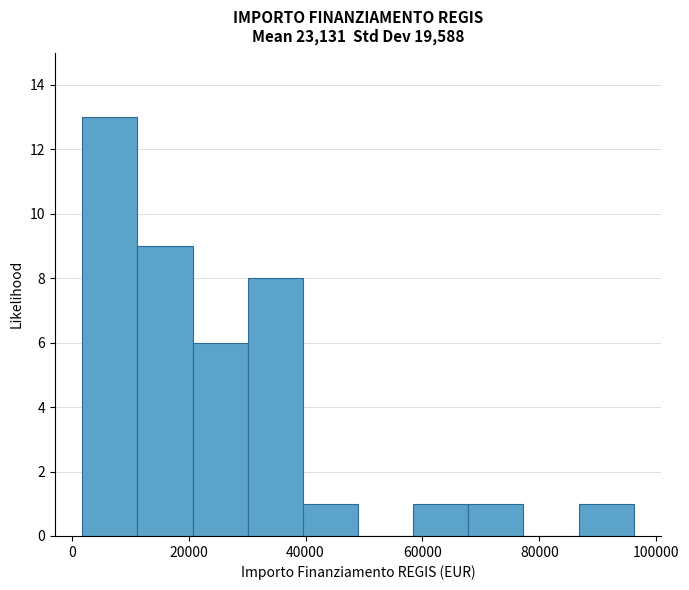

Reading left to right, list every bar in this chart as the range it spans on the x-axis followed by its height. Neither the bar edges nor the heights are printed on the chart, so give them approximately, as read against the axes.

2000 to 12000: 13
12000 to 20000: 9
20000 to 30000: 6
30000 to 40000: 8
40000 to 48000: 1
48000 to 58000: 0
58000 to 68000: 1
68000 to 78000: 1
78000 to 86000: 0
86000 to 96000: 1